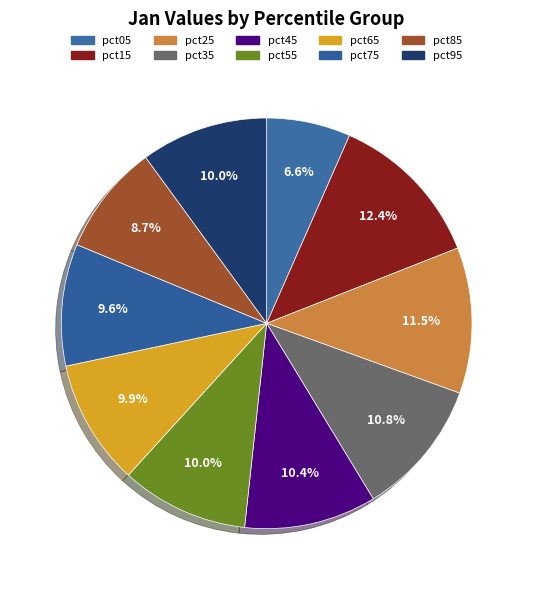

Count the number of slices in the pie.

10